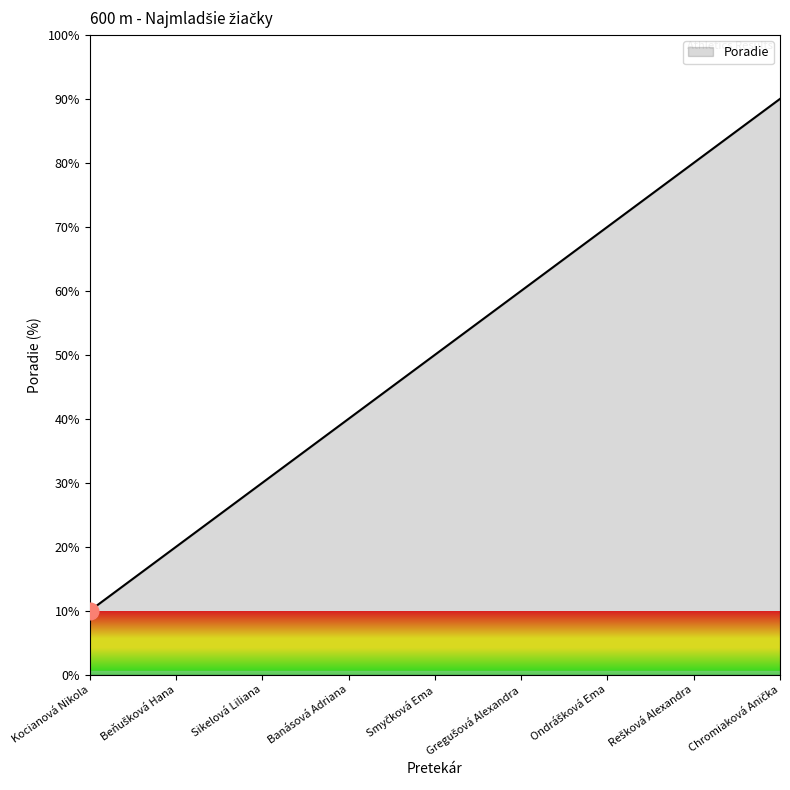

What is the sum of all values?

450